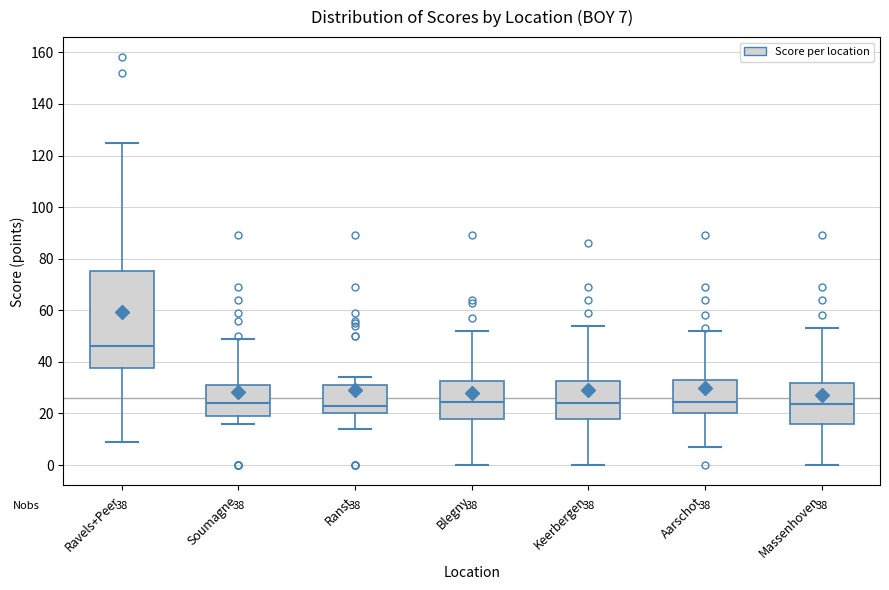

Comparing the boxes themselves (not the whiskers), which one is the tallest?

Ravels+Peer